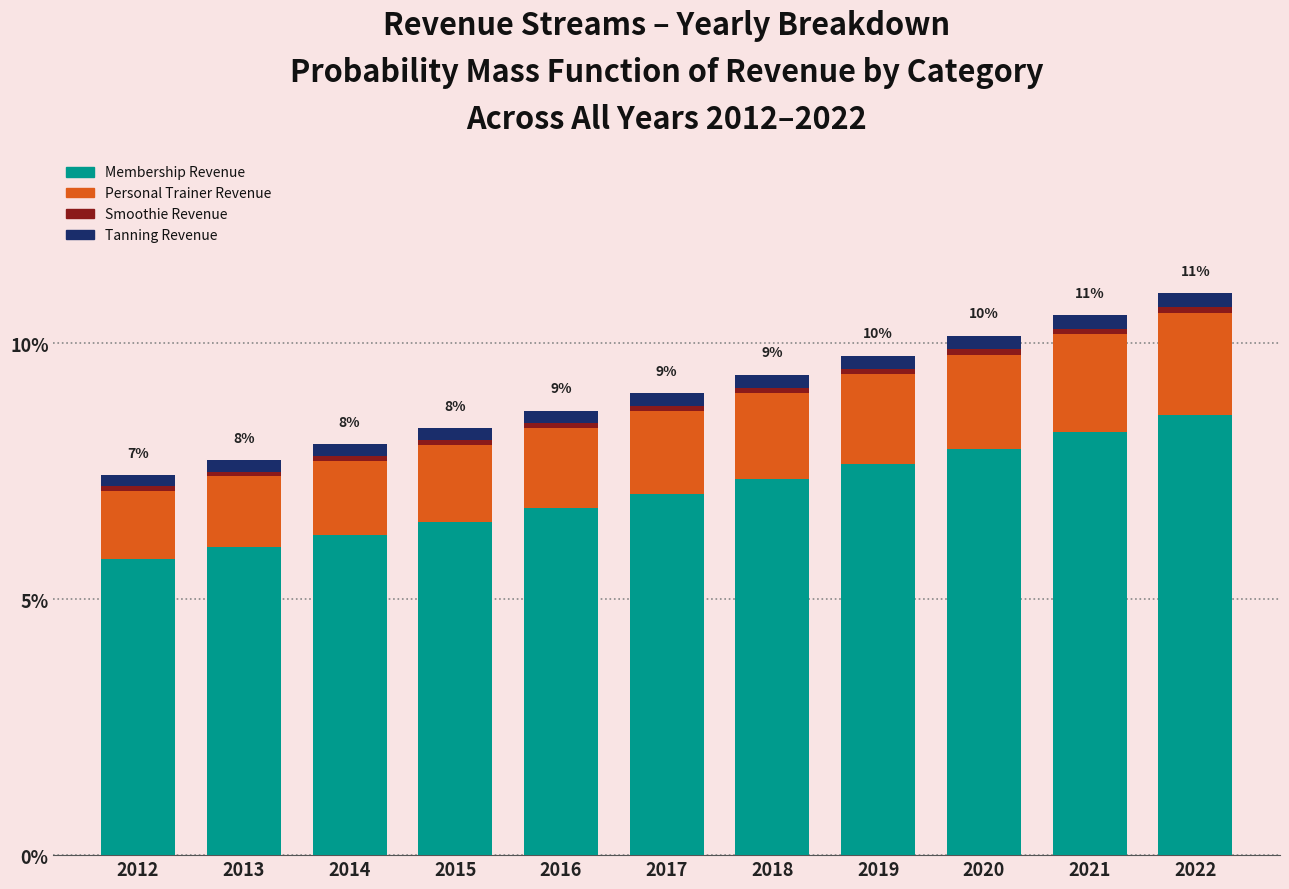

What is the average value of the Membership Revenue series?

7.1